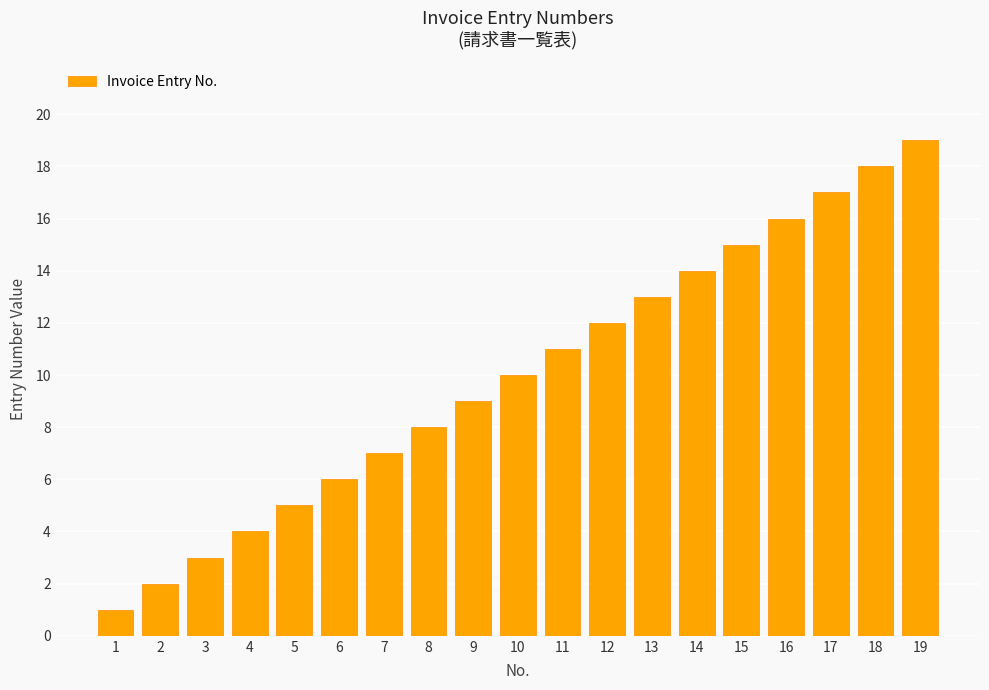

Reading left to right, list all the values displayed in this chart.

1=1	2=2	3=3	4=4	5=5	6=6	7=7	8=8	9=9	10=10	11=11	12=12	13=13	14=14	15=15	16=16	17=17	18=18	19=19